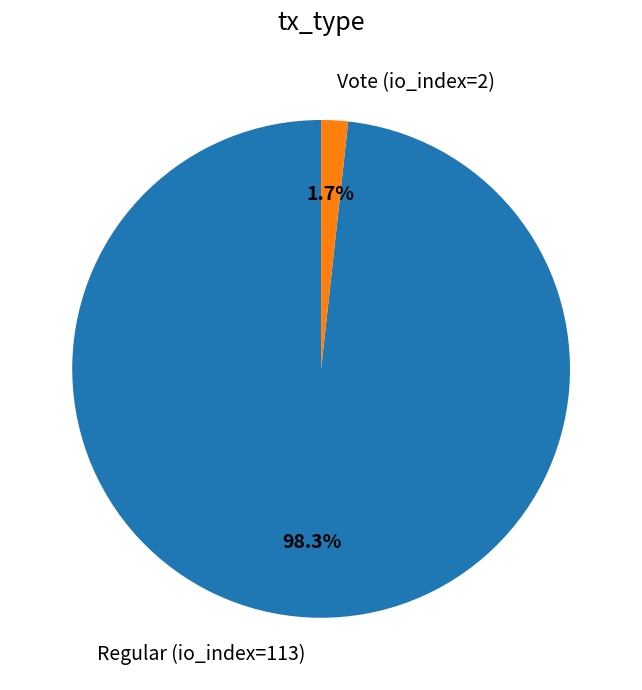

To the nearest percent, what is the combined percentage of Vote (io_index=2) and Regular (io_index=113)?

100%